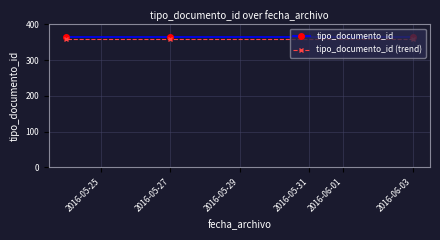

Which series has the largest total across all categories?

tipo_documento_id